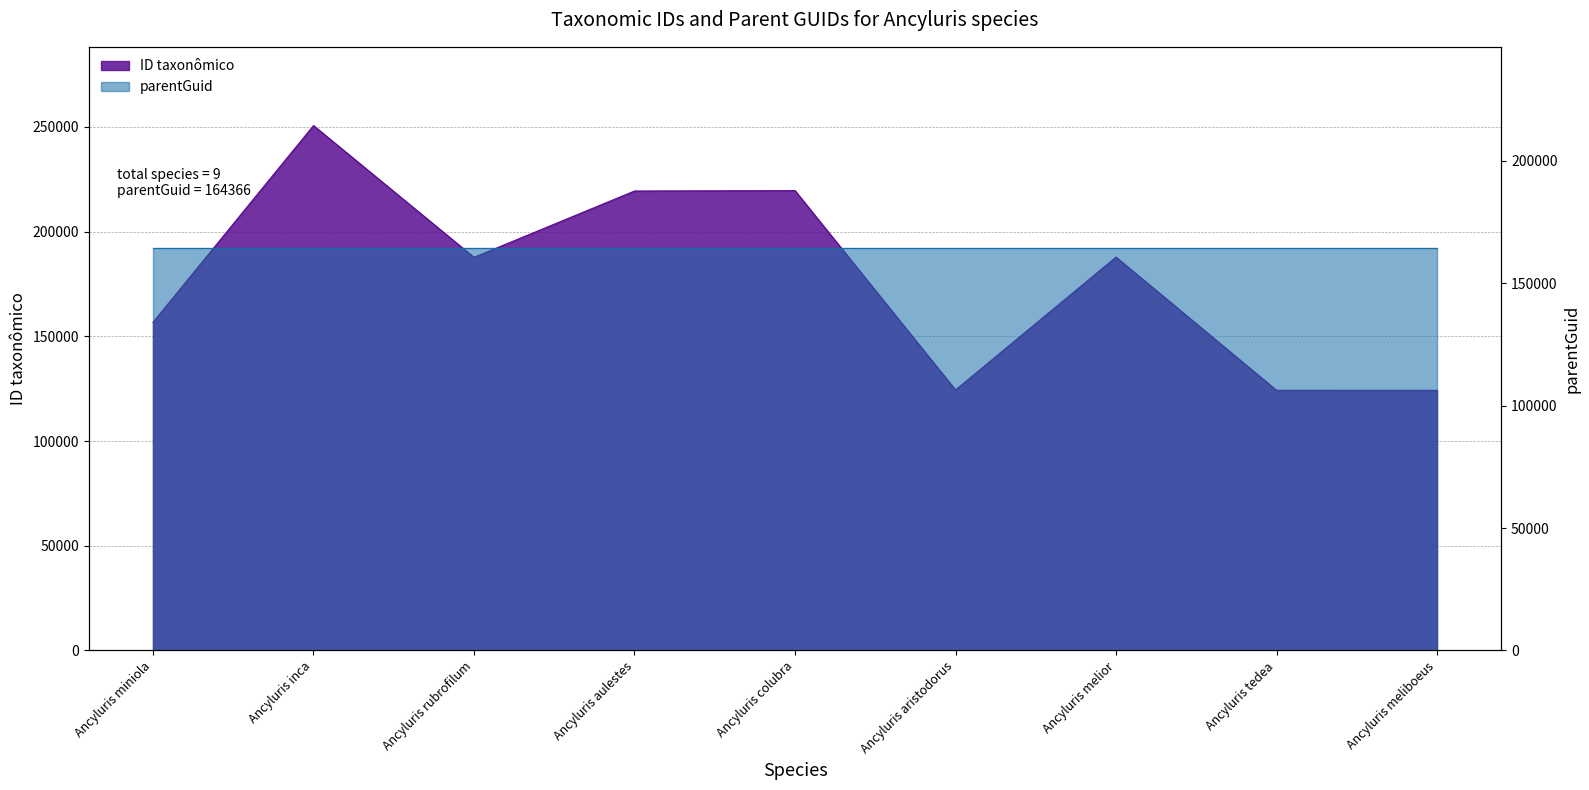

Is it true that the value at Ancyluris colubra is 219547?

True